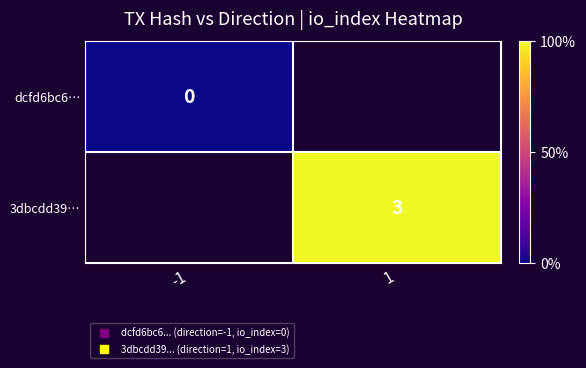

What is the maximum value shown in the chart?

3.0